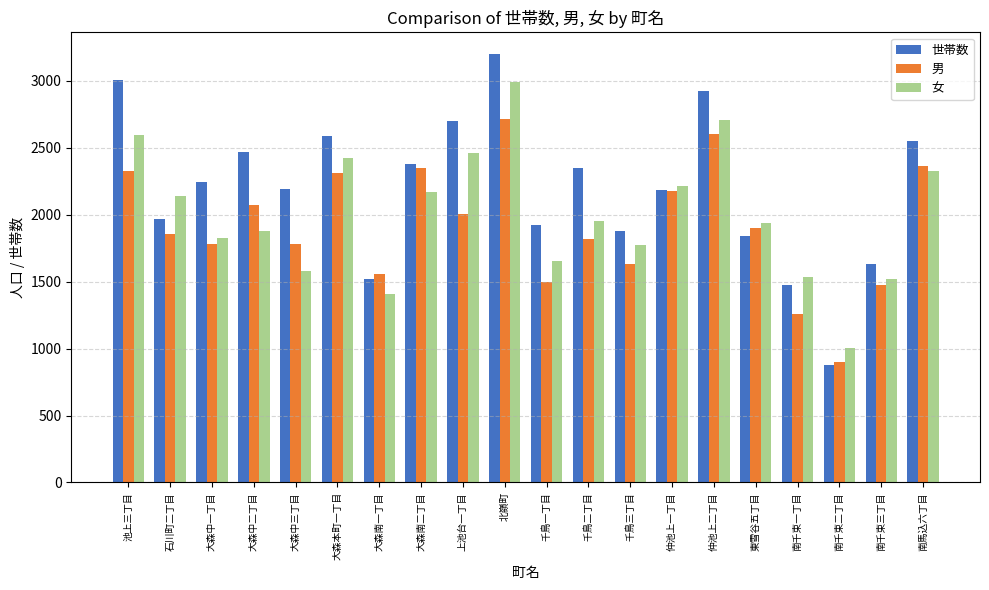

Which series has the largest total across all categories?

世帯数